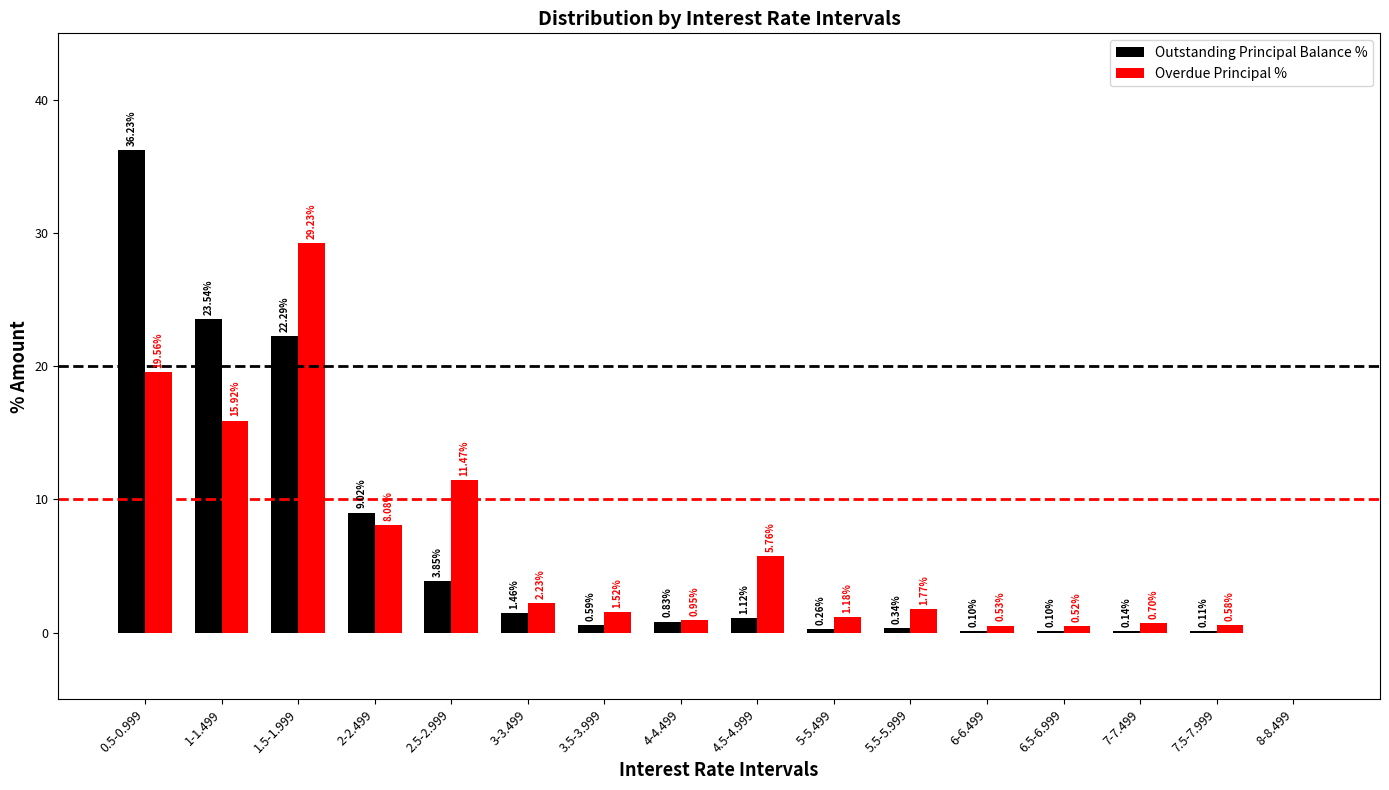

What is the average value of the Outstanding Principal Balance % series?

6.2